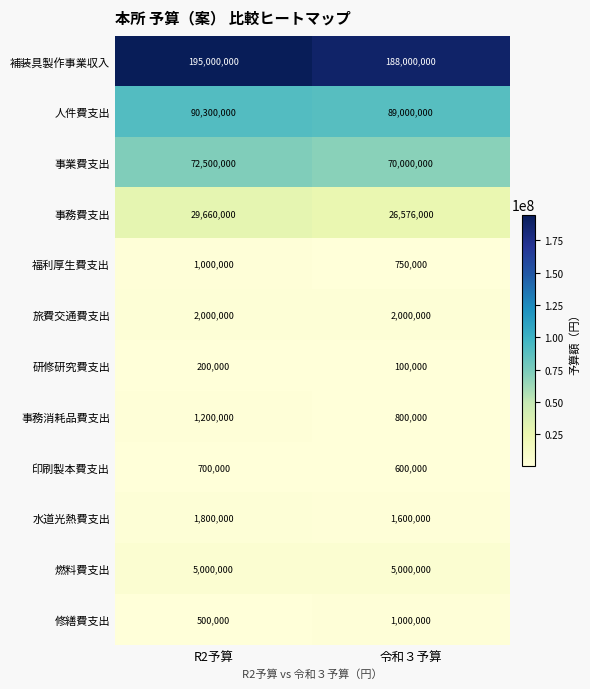

What is the spread (max minus min) of values at R2予算?

194800000